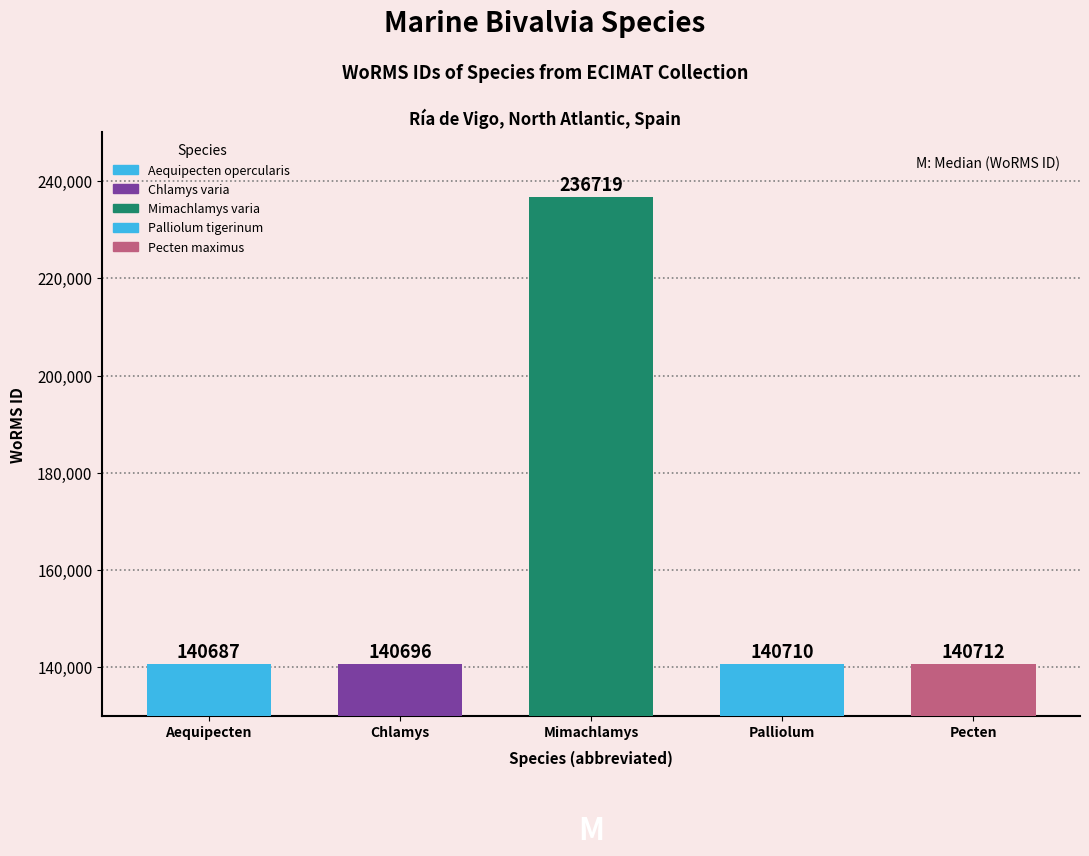

What is the sum of all values?

799524